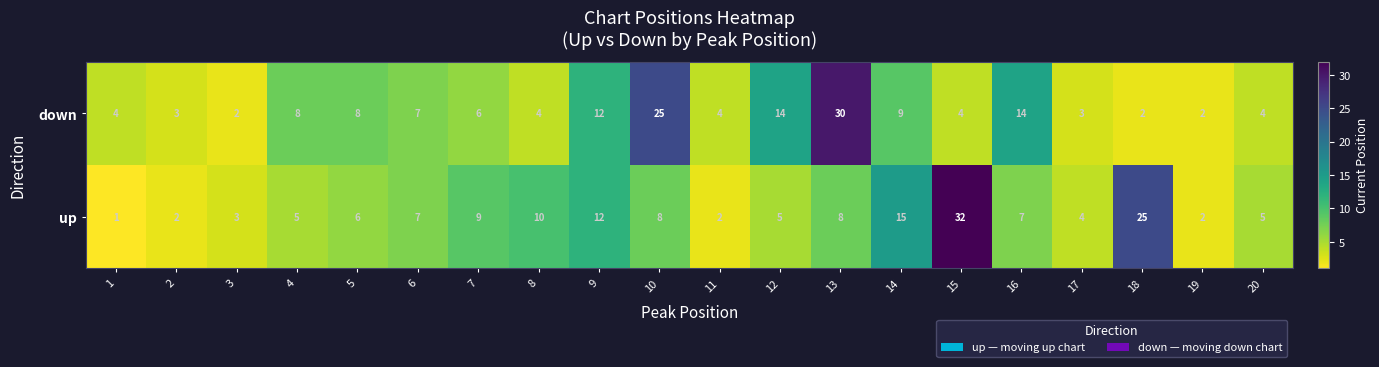

Which series changed the most between 7 and 9?

down